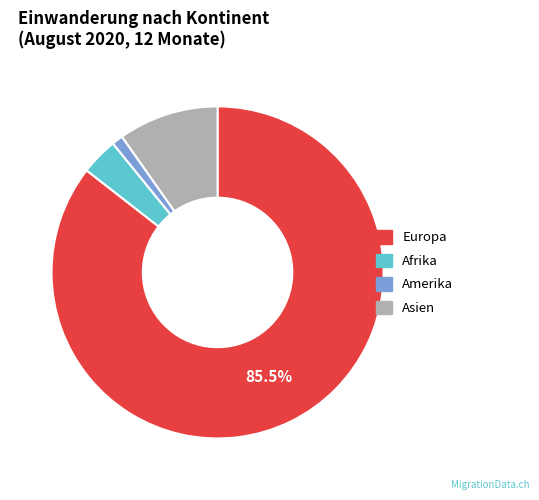

Count the number of slices in the pie.

4